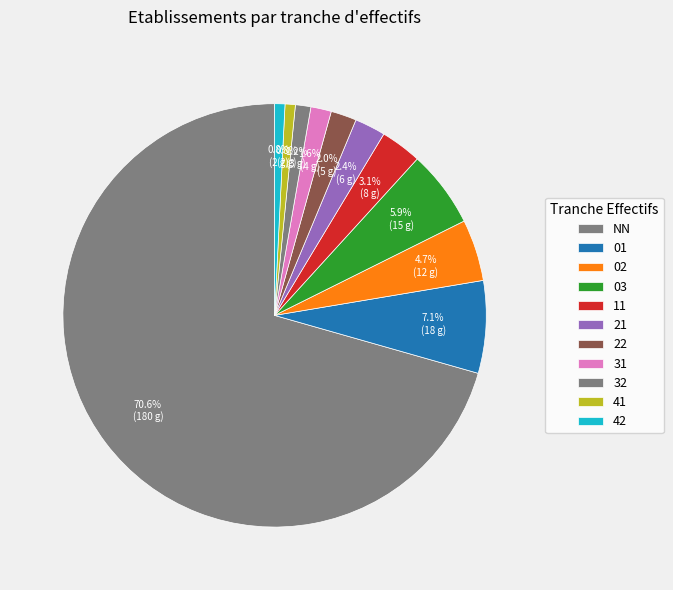

Does NN account for over 50% of the chart?

Yes